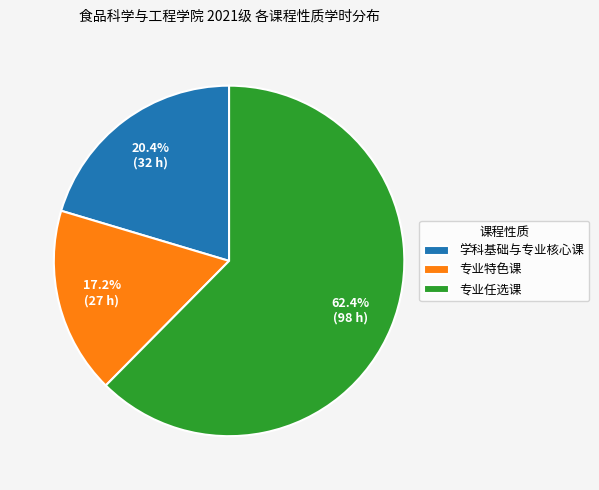

What is the largest slice in the pie chart?

专业任选课